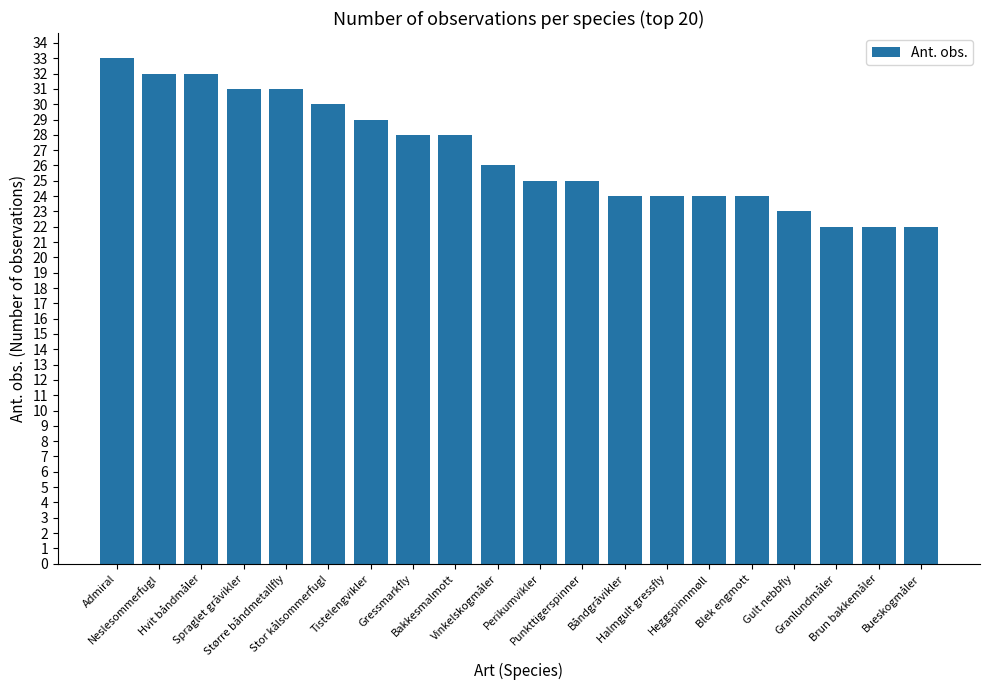

Reading left to right, transcribe all the data shown in this chart.

Admiral=33	Neslesommerfugl=32	Hvit båndmåler=32	Spraglet gråvikler=31	Større båndmetallfly=31	Stor kålsommerfugl=30	Tistelengvikler=29	Gressmarkfly=28	Bakkesmalmott=28	Vinkelskogmåler=26	Perikumvikler=25	Punkttigerspinner=25	Båndgråvikler=24	Halmgult gressfly=24	Heggspinnmøll=24	Blek engmott=24	Gult nebbfly=23	Granlundmåler=22	Brun bakkemåler=22	Bueskogmåler=22